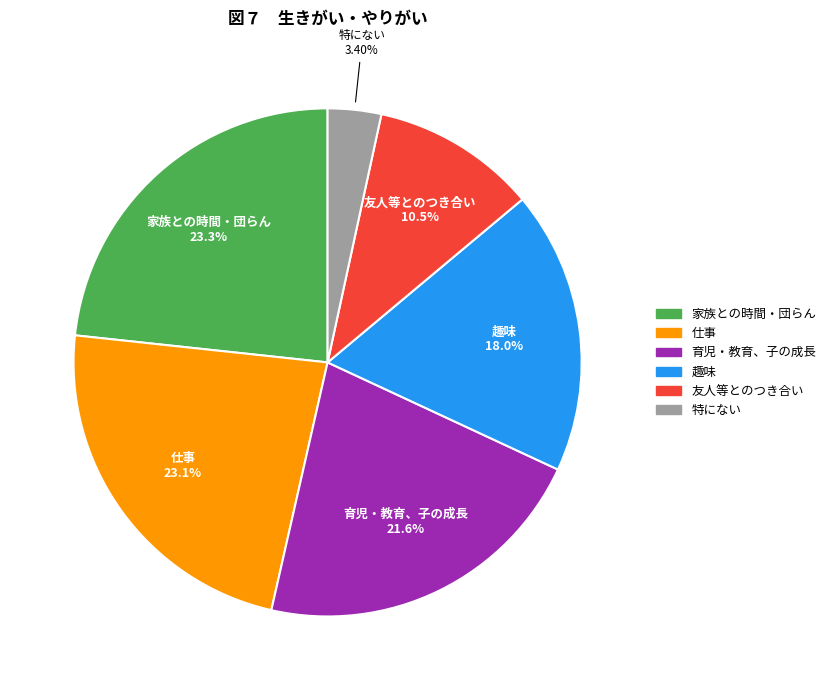

True or false: 趣味 accounts for 18% of the total.

True